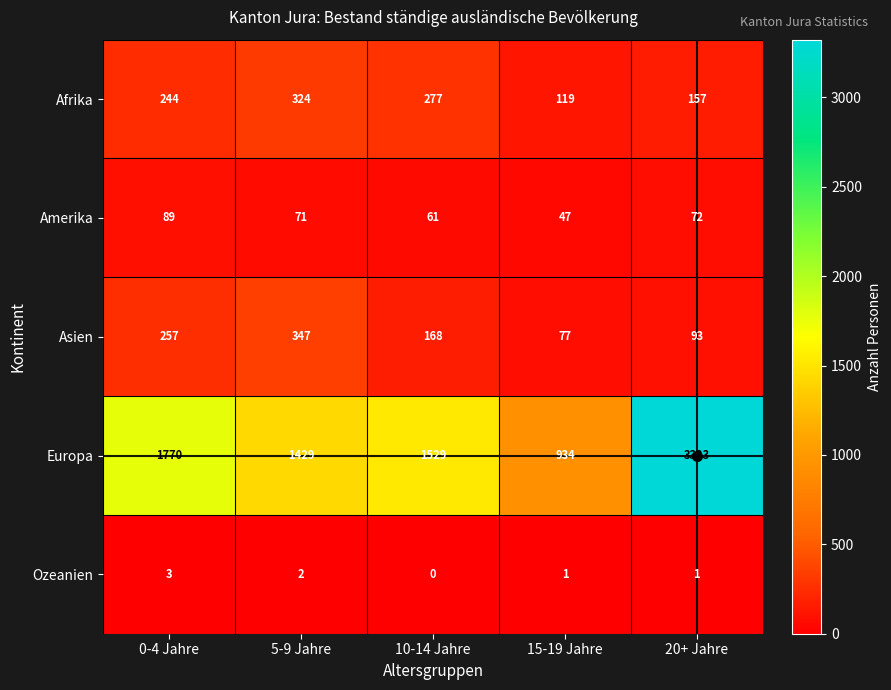

Is it true that Asien equals 20 at 20+ Jahre?

False